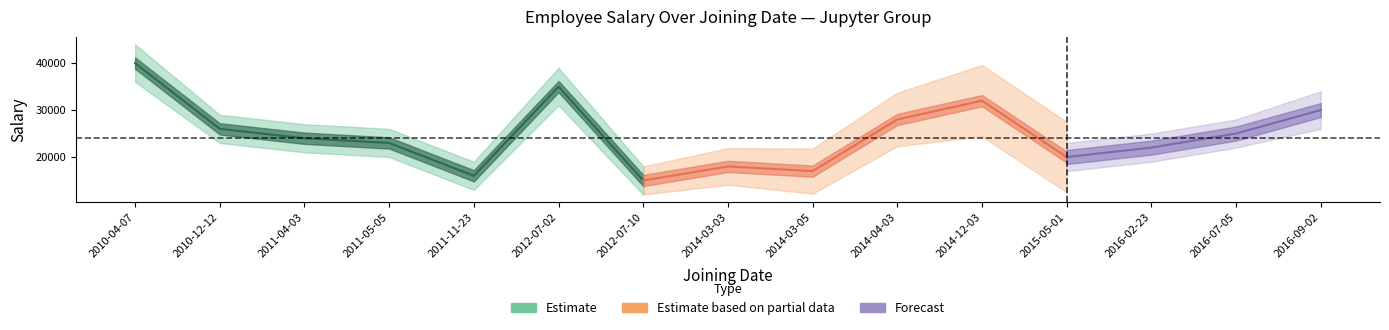

Does the chart display data point markers on the line(s)?

No